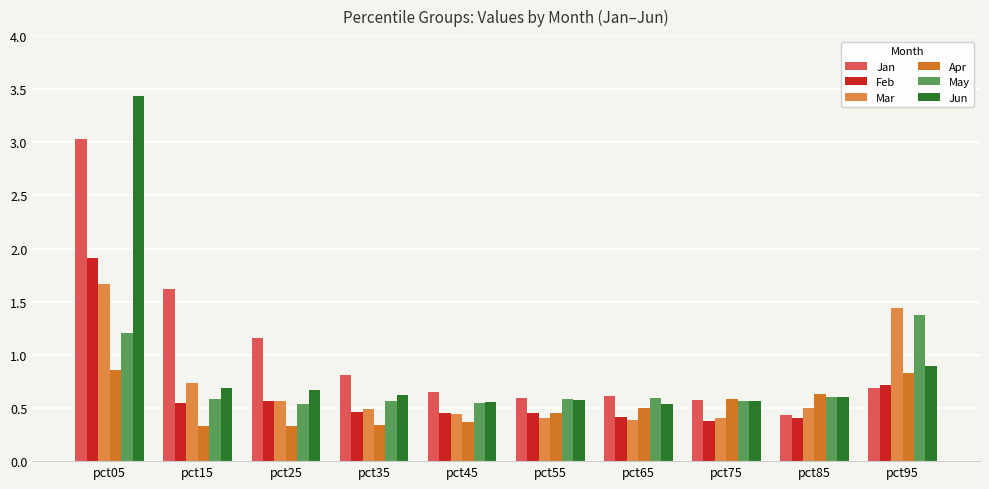

Count the May values in the range 0 to 1.

8